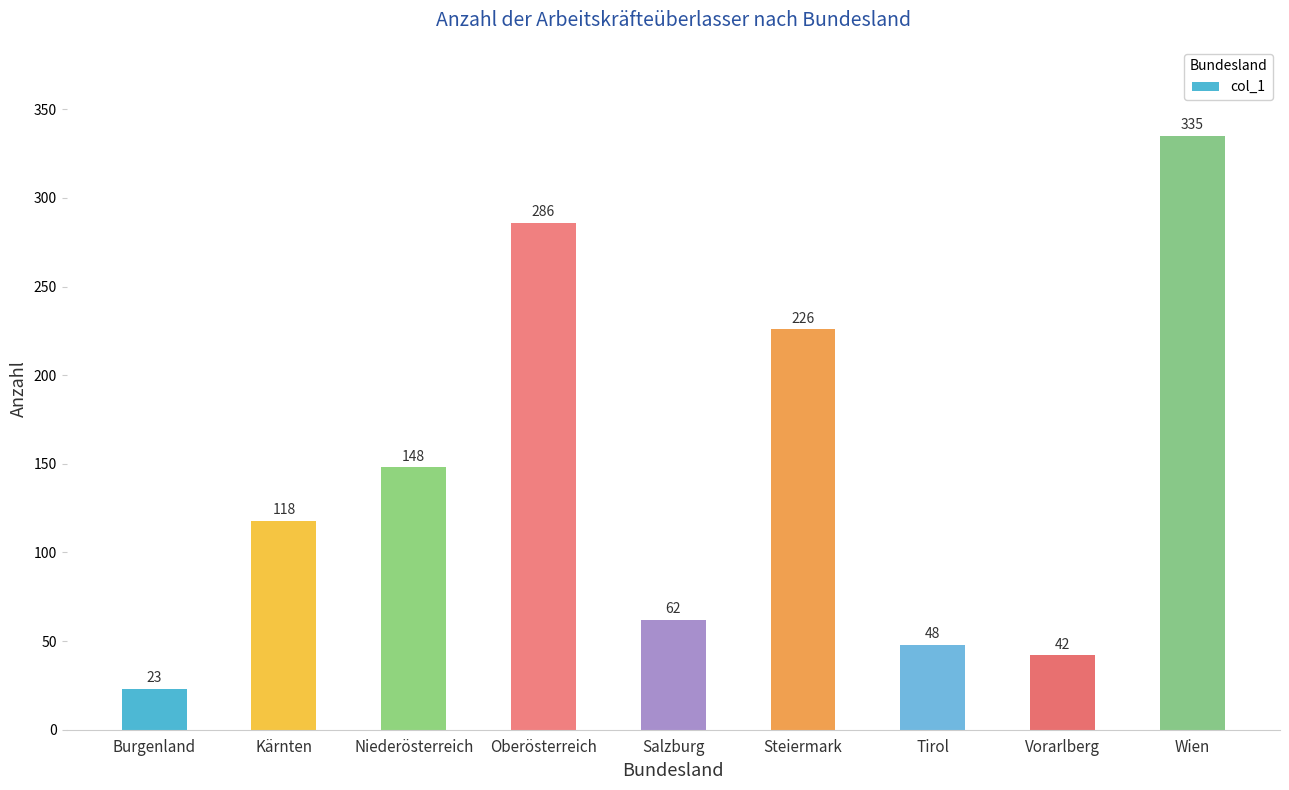

What is the change in value from Salzburg to Steiermark?

+164